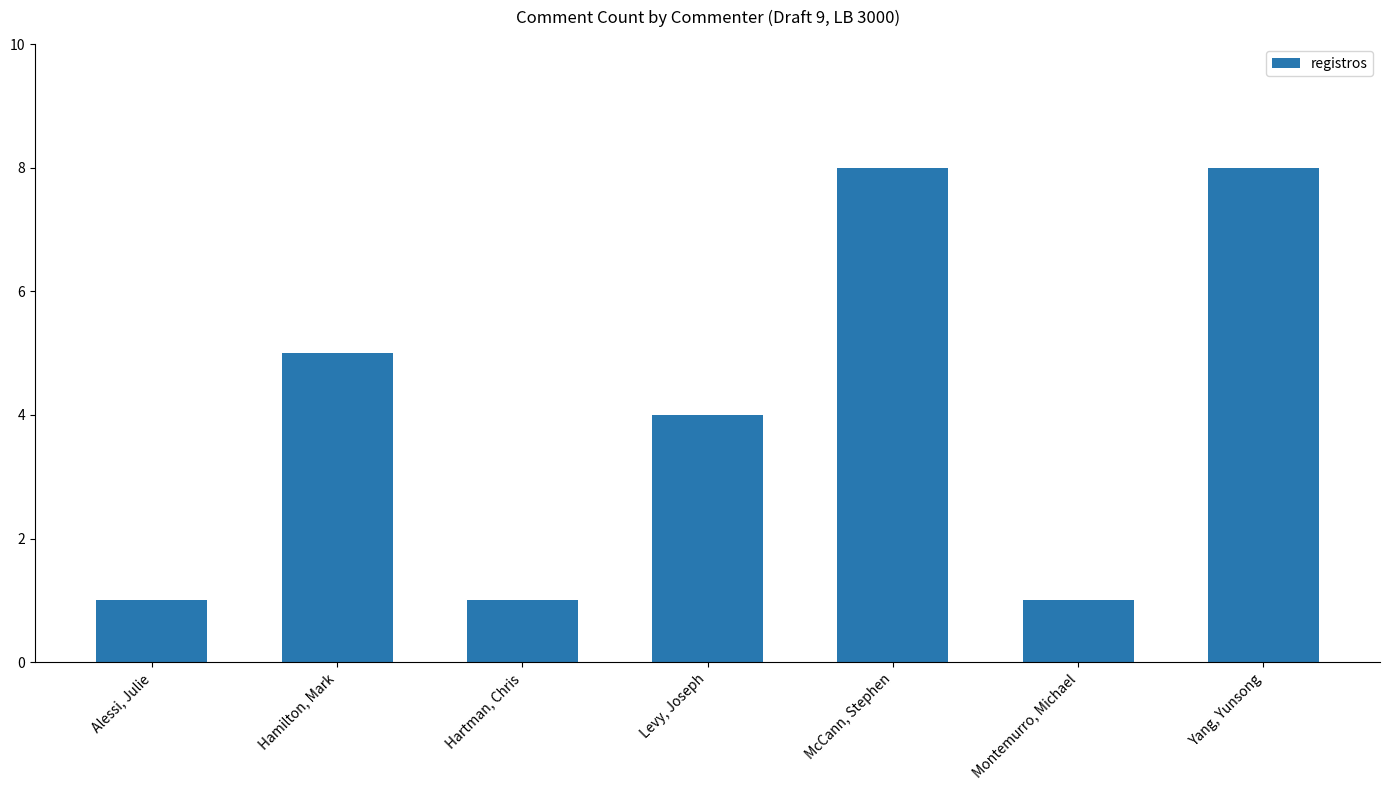

How many distinct data groups are displayed?

1